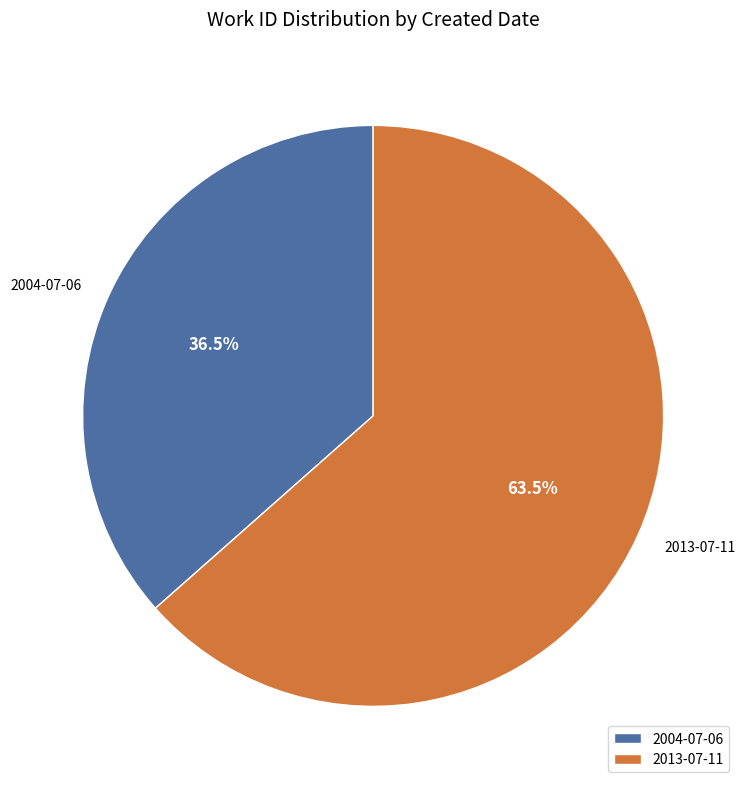

Which slice is the largest?

2013-07-11